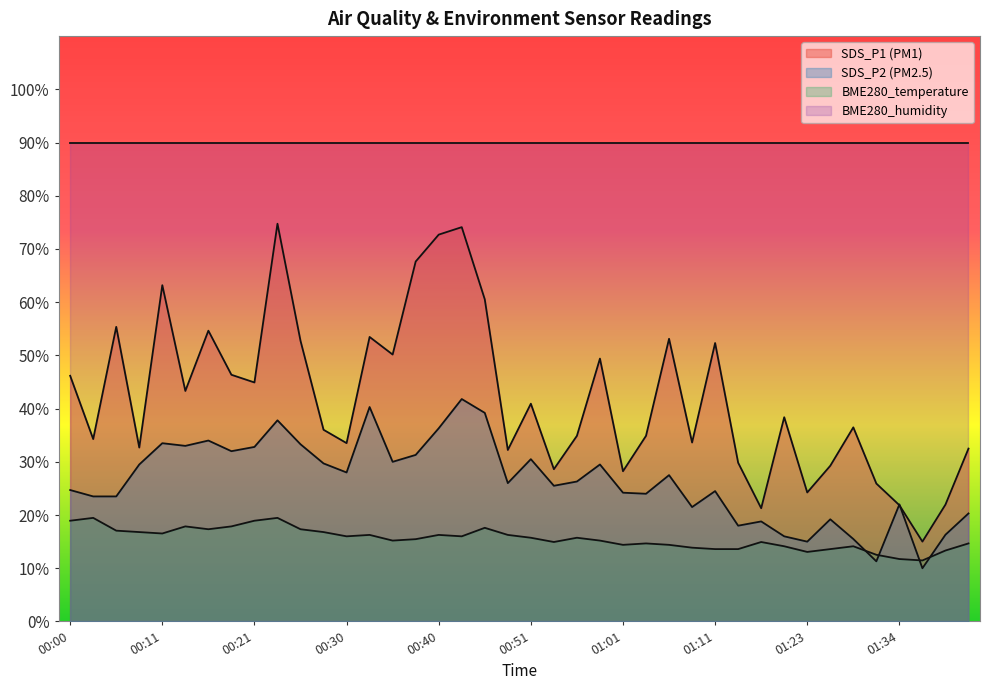

List the labels in order of BME280_temperature value, smallest first.

01:36, 01:34, 01:31, 01:23, 01:39, 01:11, 01:14, 01:26, 01:08, 01:20, 01:29, 01:01, 01:06, 01:04, 01:42, 00:53, 01:17, 00:35, 00:59, 00:38, 00:51, 00:56, 00:30, 00:43, 00:33, 00:40, 00:48, 00:11, 00:08, 00:28, 00:06, 00:16, 00:26, 00:46, 00:13, 00:18, 00:00, 00:21, 00:03, 00:23